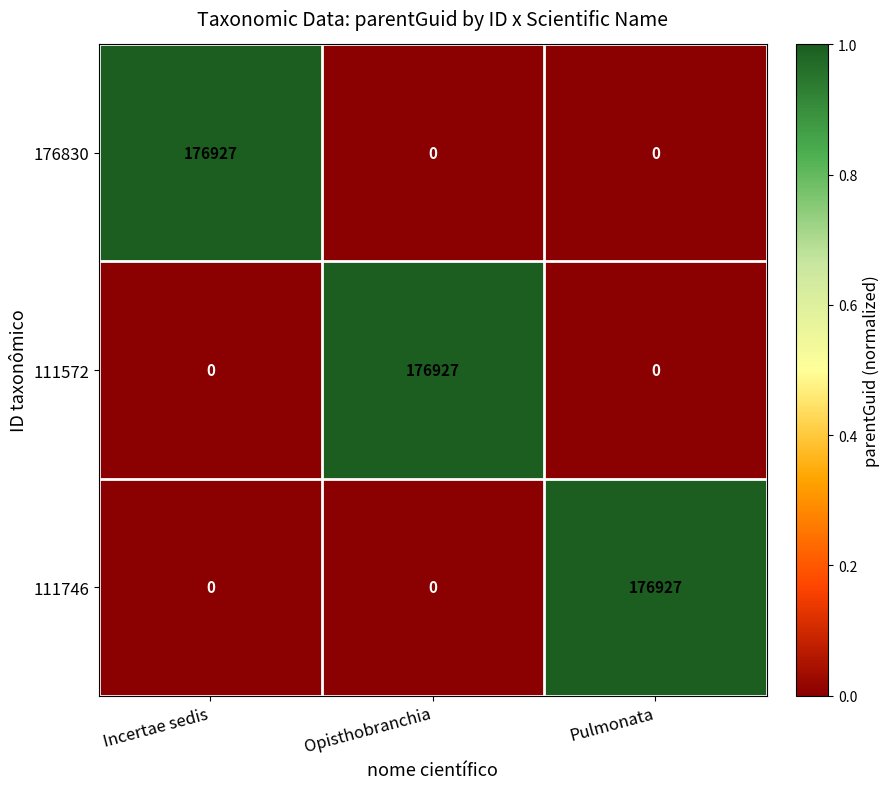

What is the difference between the highest and lowest values at Incertae sedis?

176927